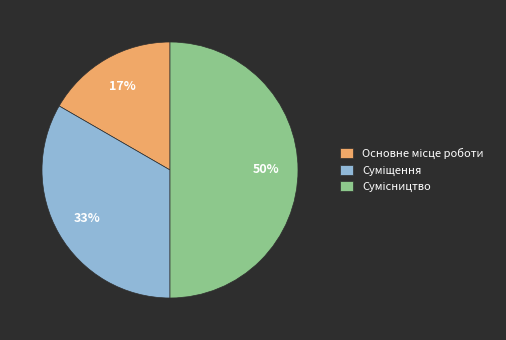

To the nearest percent, what is the difference between the largest and smallest slice percentages?

33%